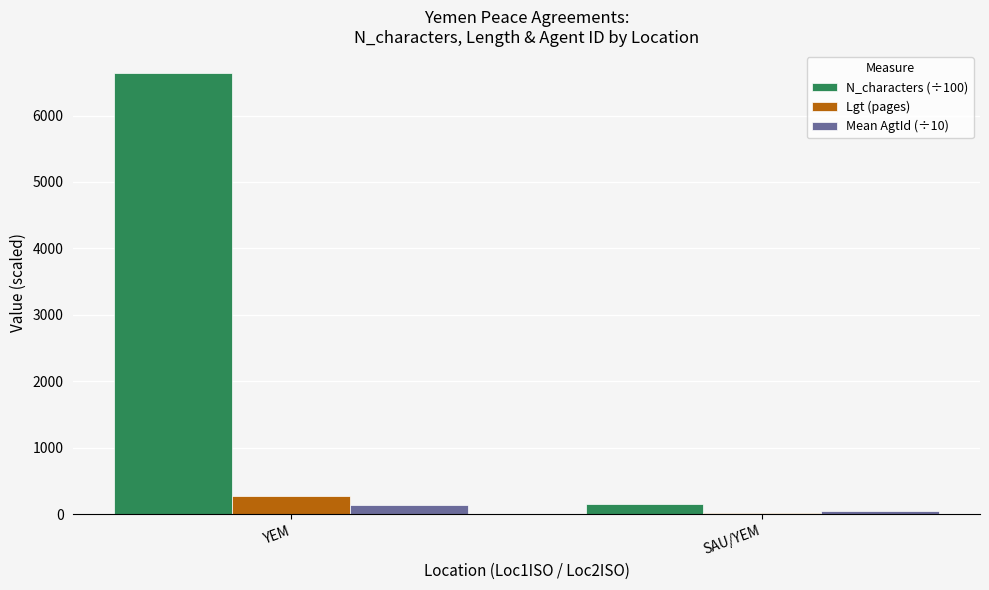

What is the label of the 1st bar from the left?

YEM